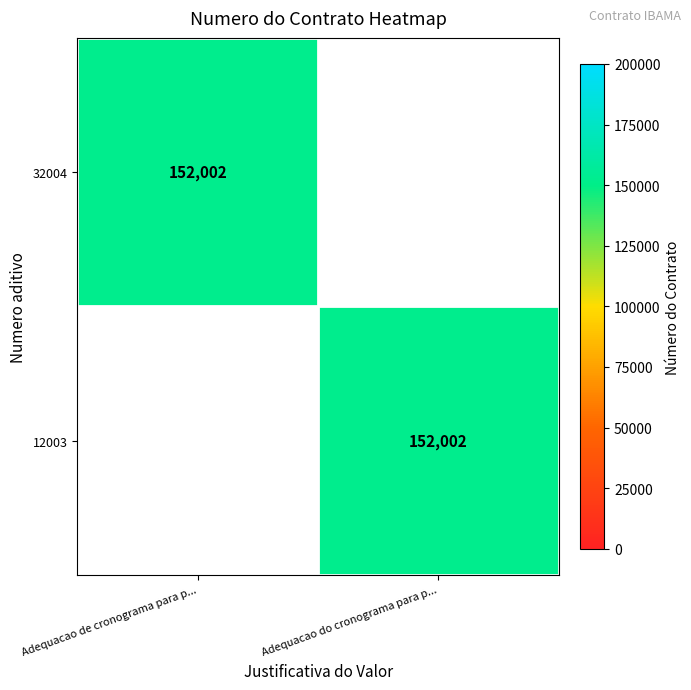

Is it true that 12003 equals 249272 at Adequacao do cronograma para p...?

False